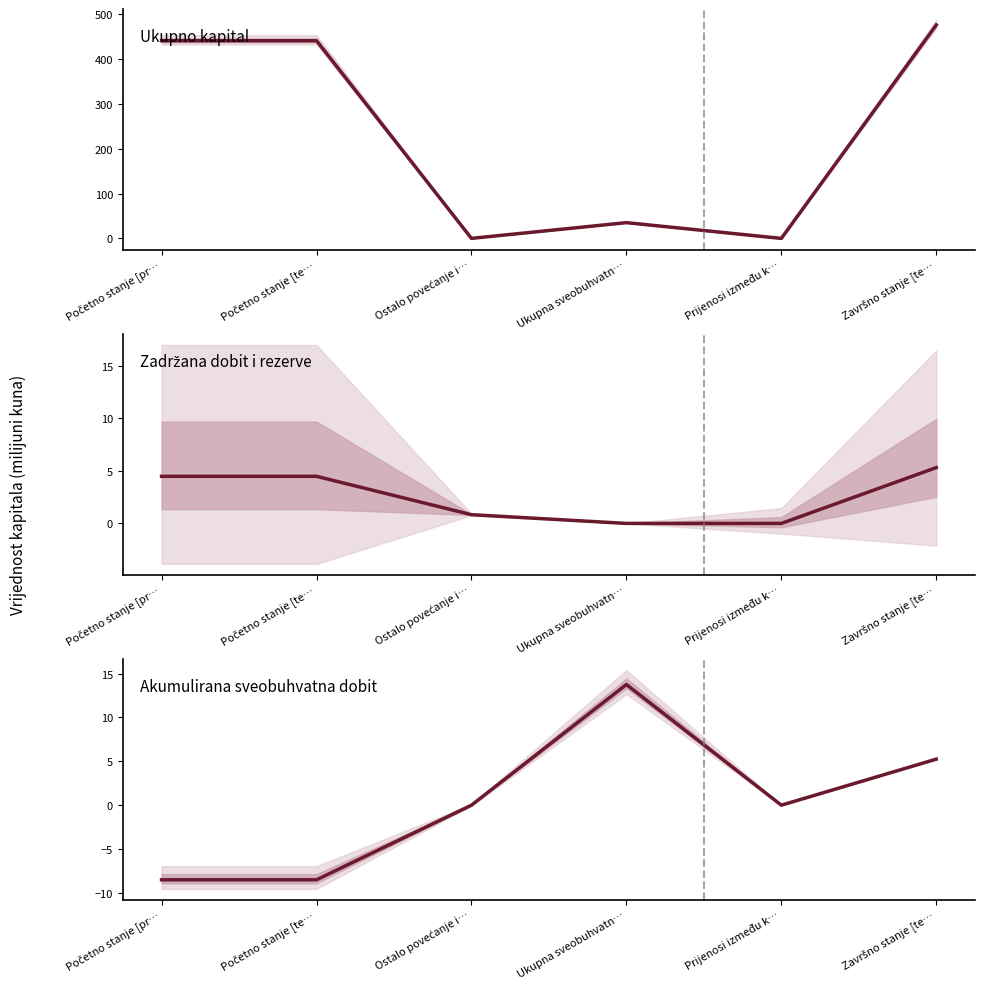

At which category does Akumulirana sveobuhvatna dobit reach its first local peak?

Ukupna sveobuhvatn…